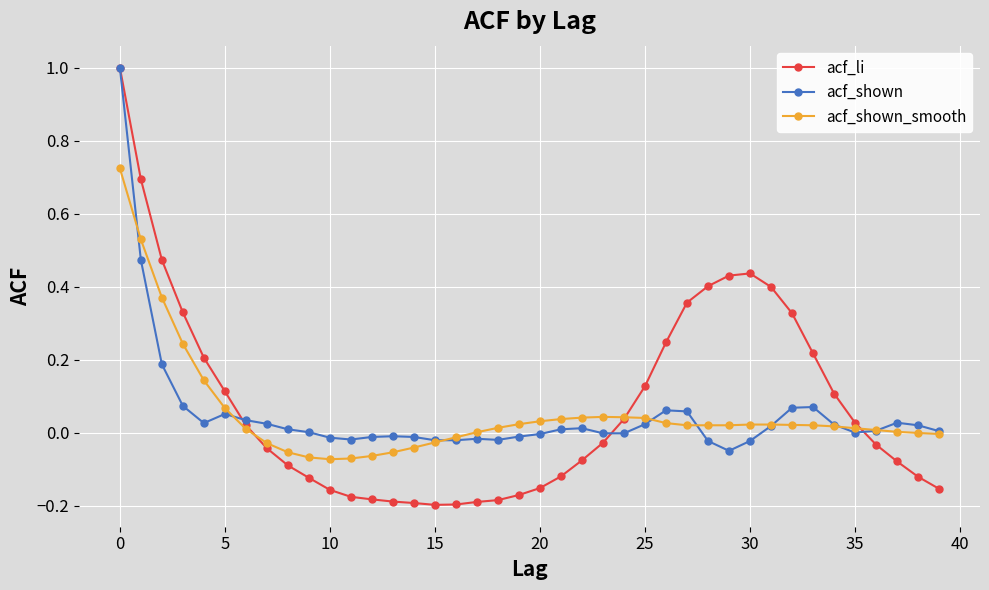

How many times do acf_li and acf_shown_smooth cross each other?

3